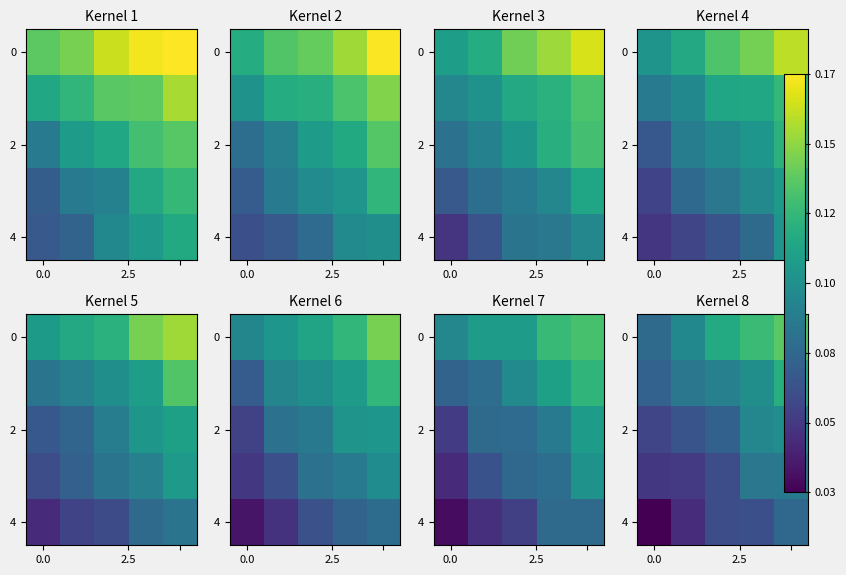

At which category is the sum across all series the highest?

4